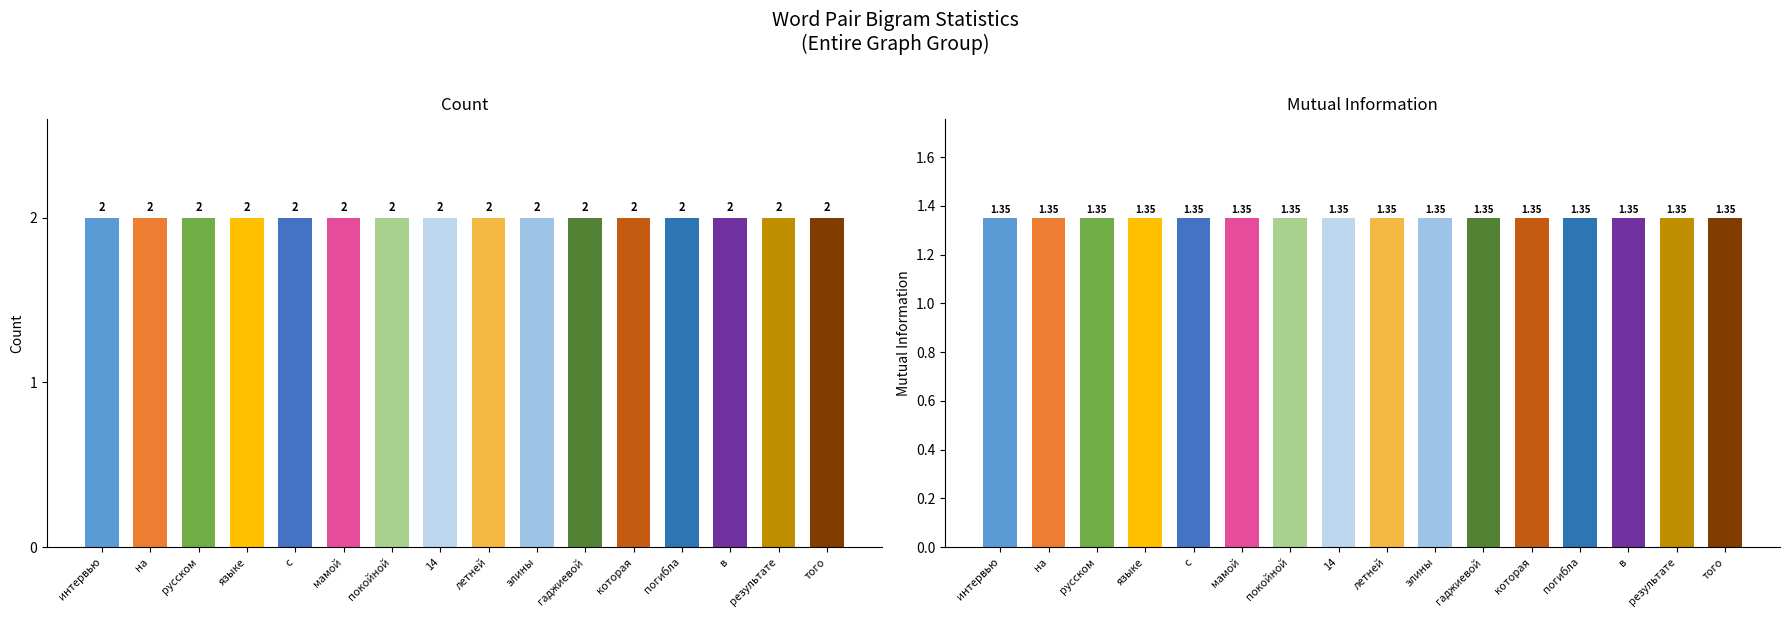

How many bars are there in total?

32